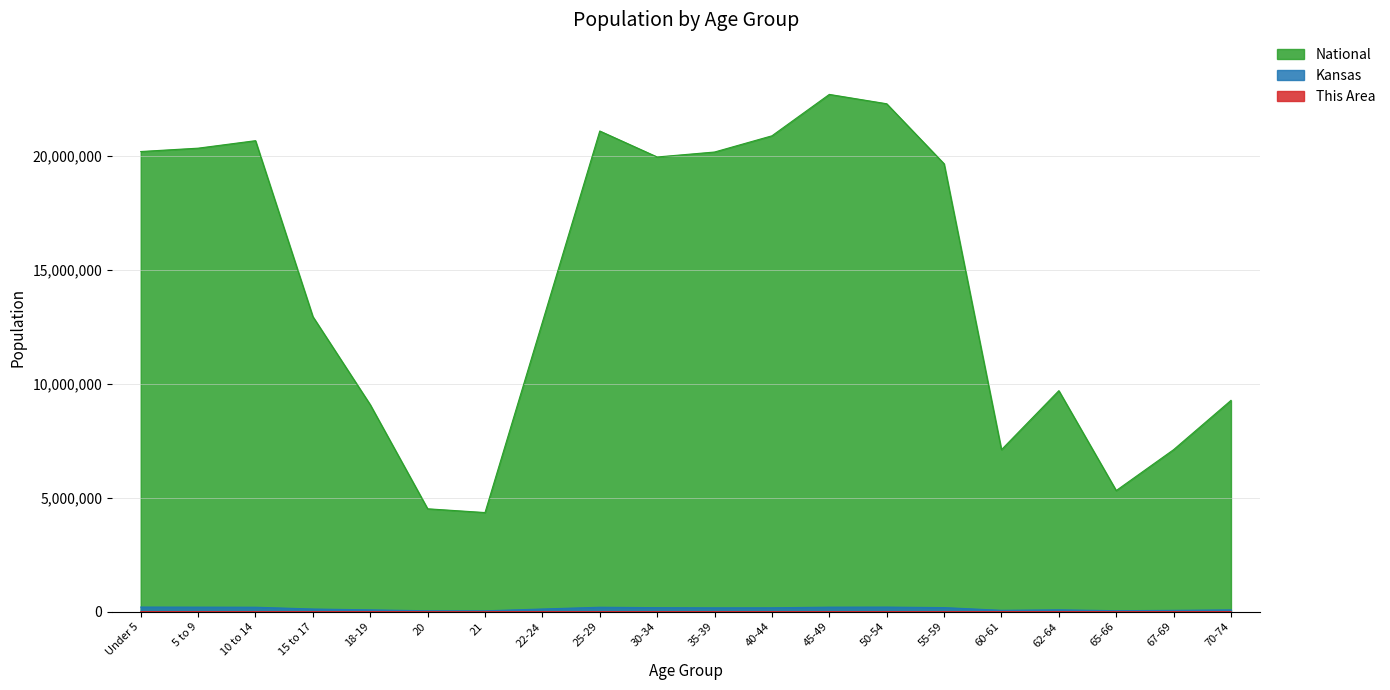

How many data points in National are less than 19664805?

10